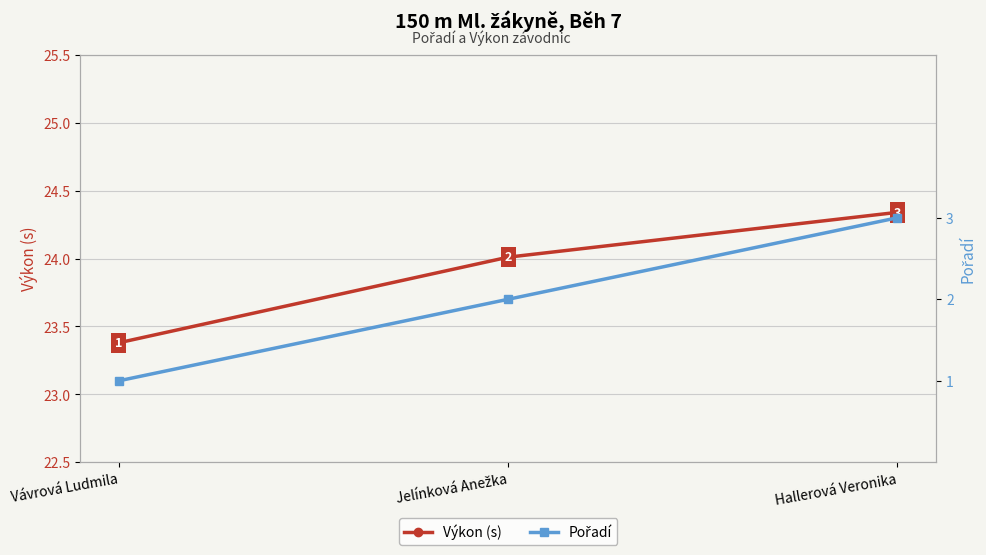

True or false: Výkon (s) has a value of 38.6 at Hallerová Veronika.

False